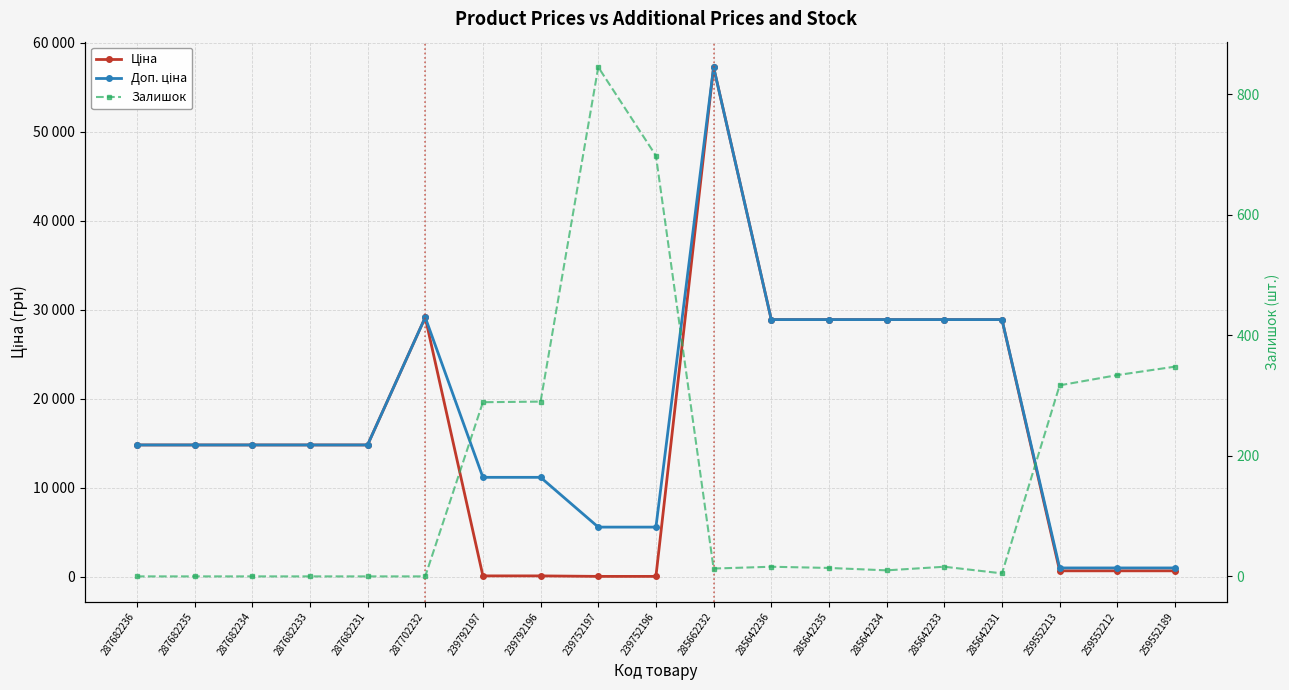

True or false: Залишок and Ціна intersect in this chart.

True